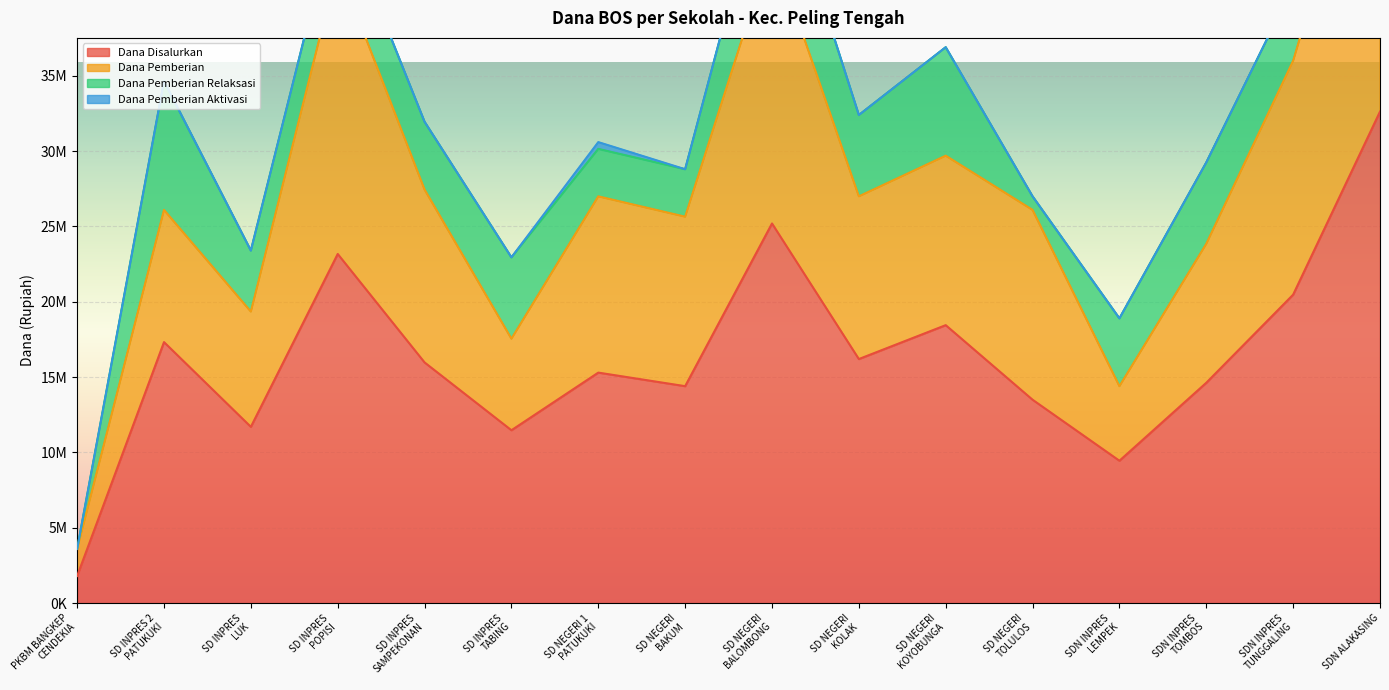

What is the label of the 4th point from the left?

SD INPRES
POPISI